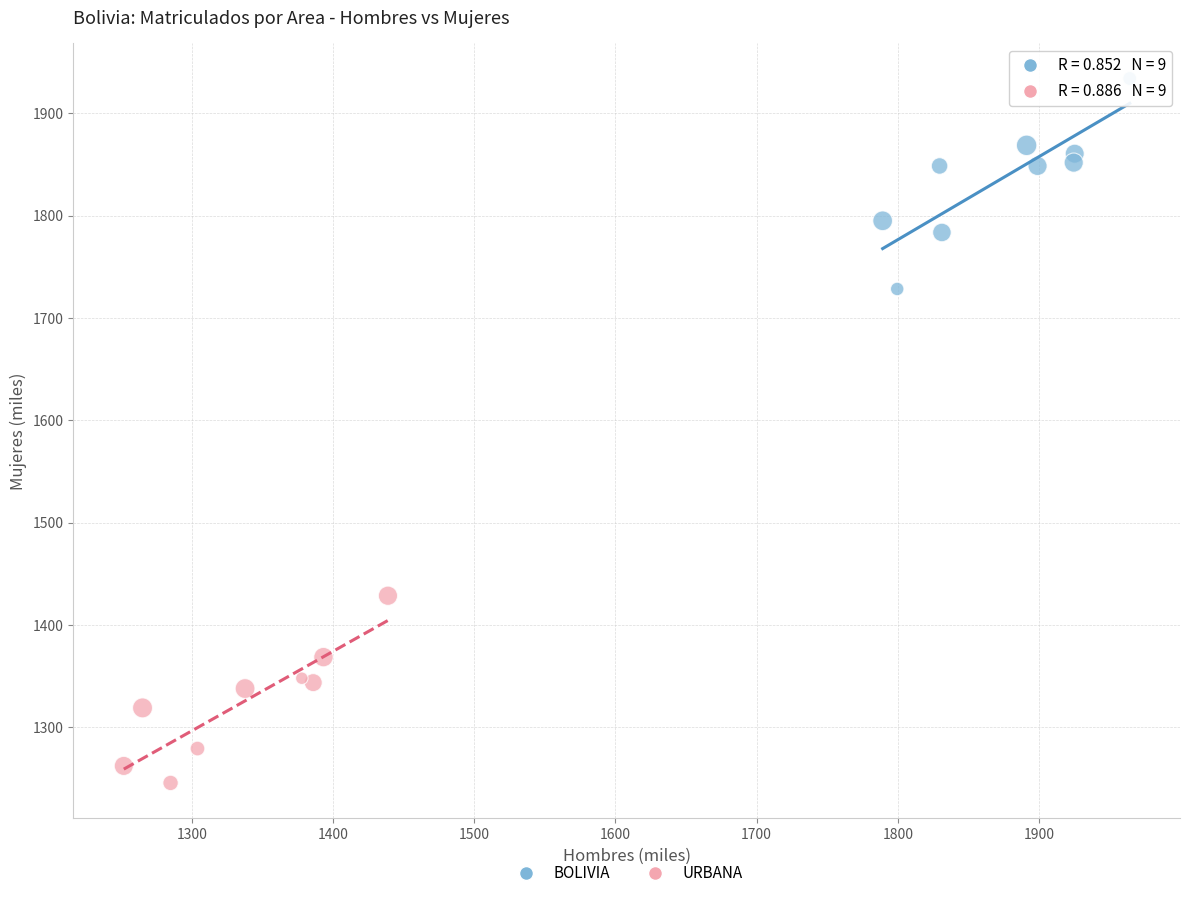

What are all the series names shown in the legend?

BOLIVIA, URBANA